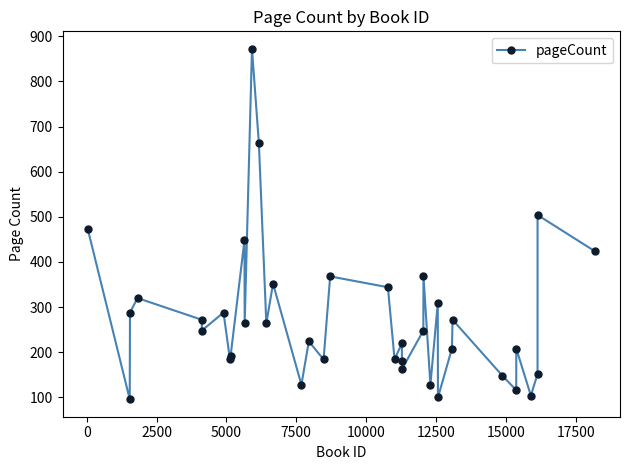

What is the value of the 18th point from the left?

184